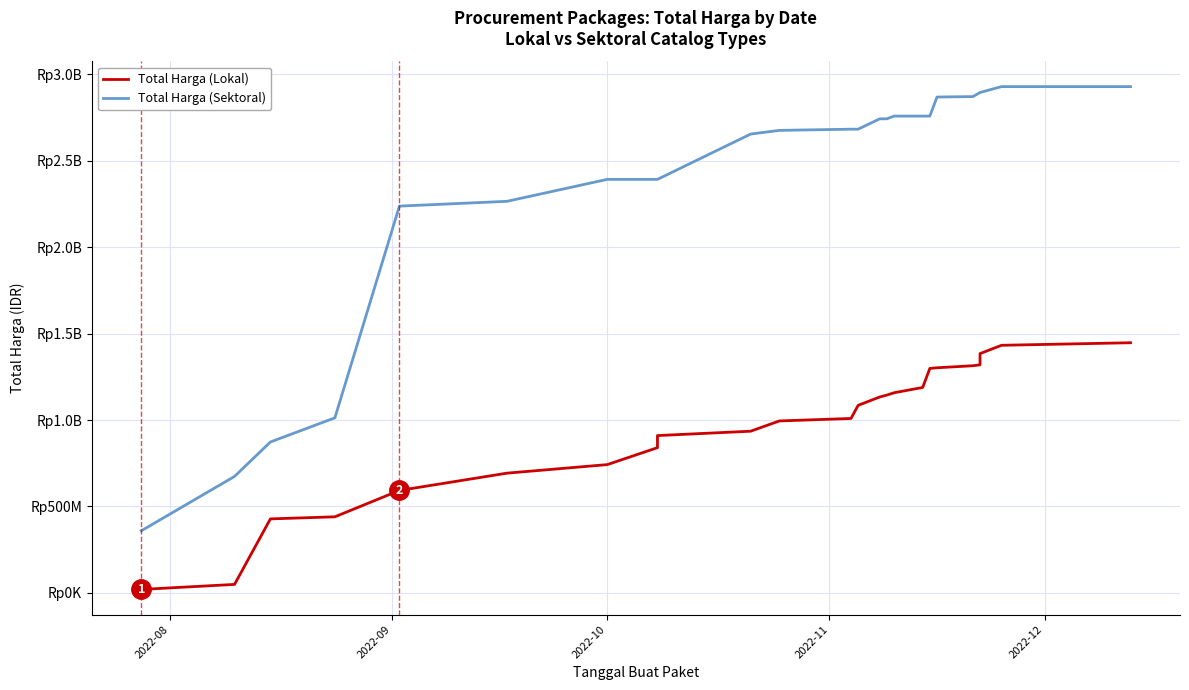

What are all the series names shown in the legend?

Total Harga (Lokal), Total Harga (Sektoral)